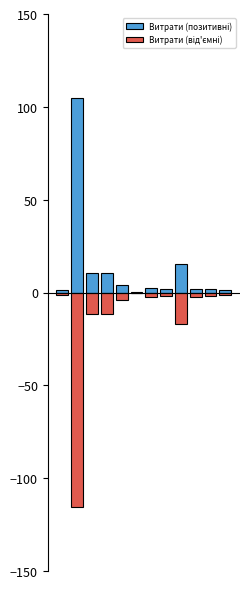

What is the approximate value of Витрати (від'ємні) at 8?

-17.1